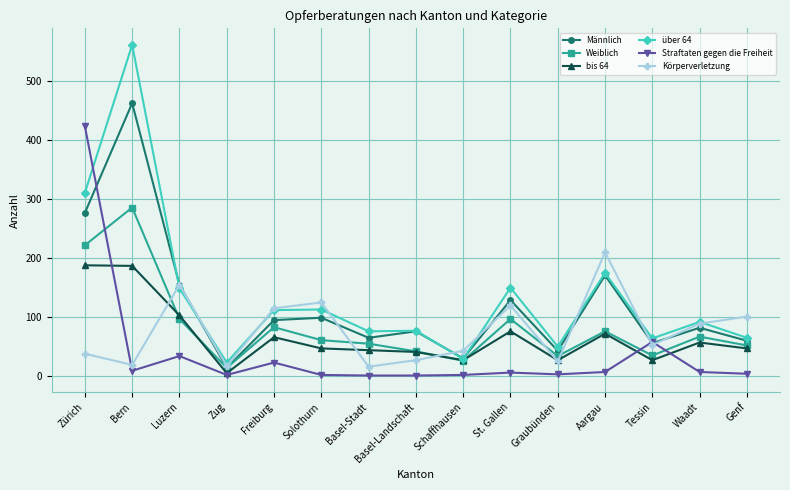

At which category does Körperverletzung reach its first local valley?

Bern